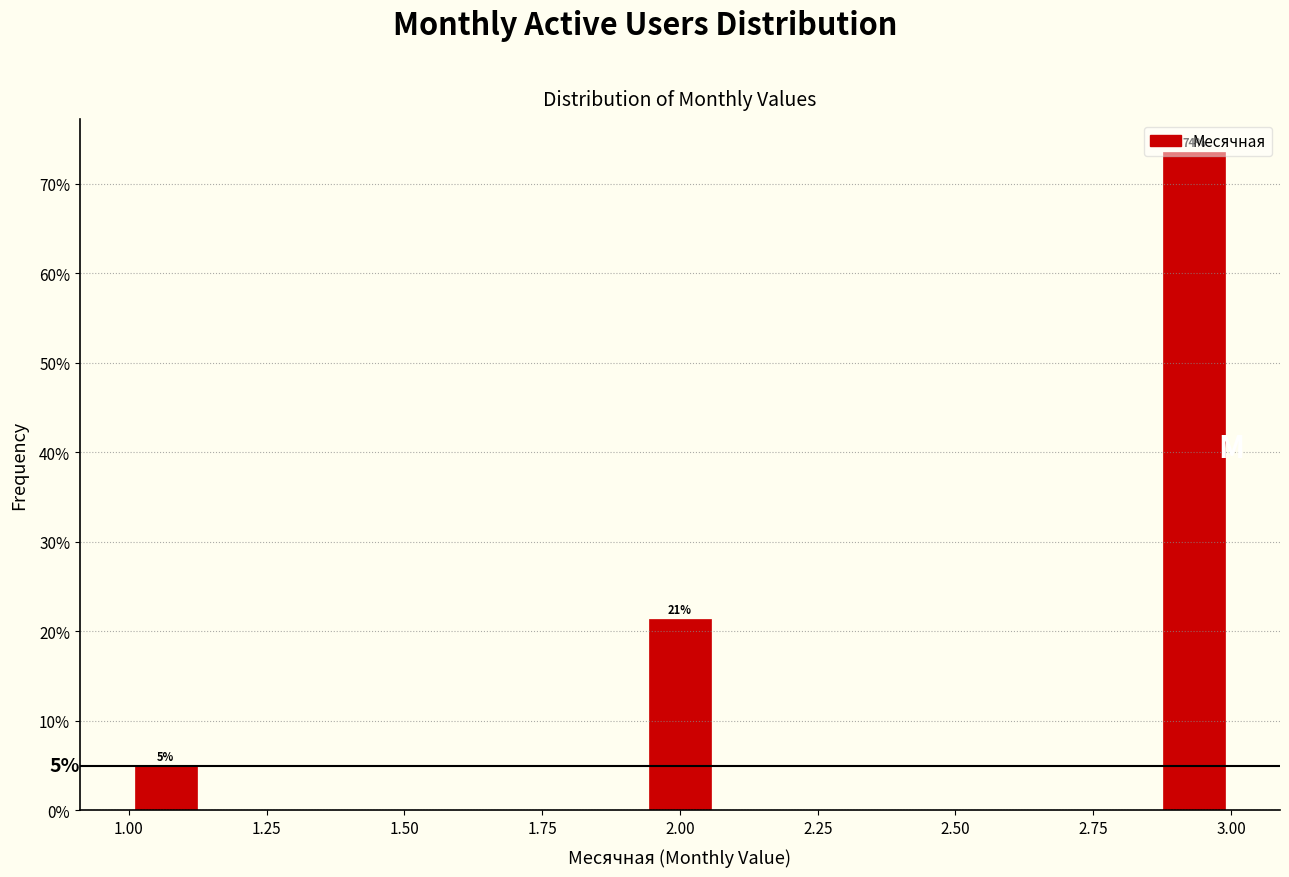

Read against the x-axis, roughly where is the centre of the tallest bar?

2.95